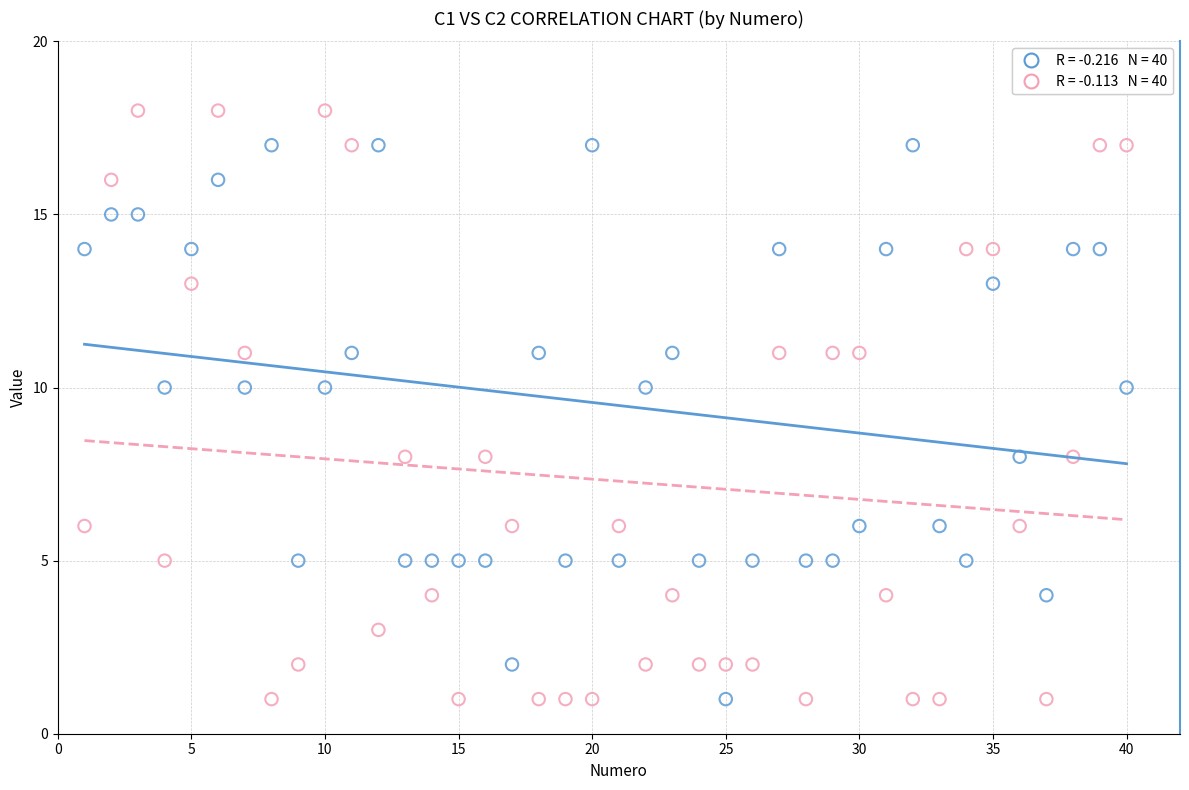

Across all data points, what is the range of X values (max minus min)?

39